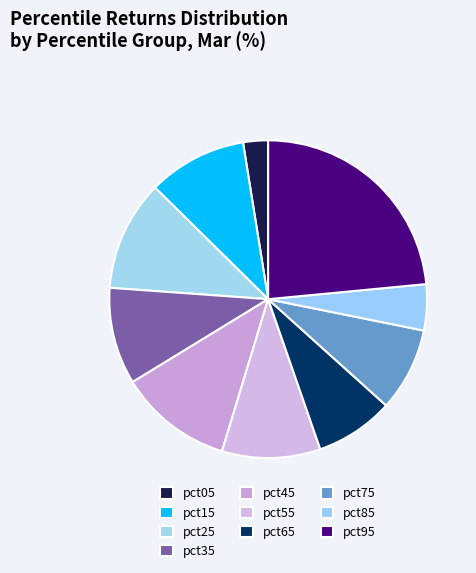

How many segments does this pie chart have?

10